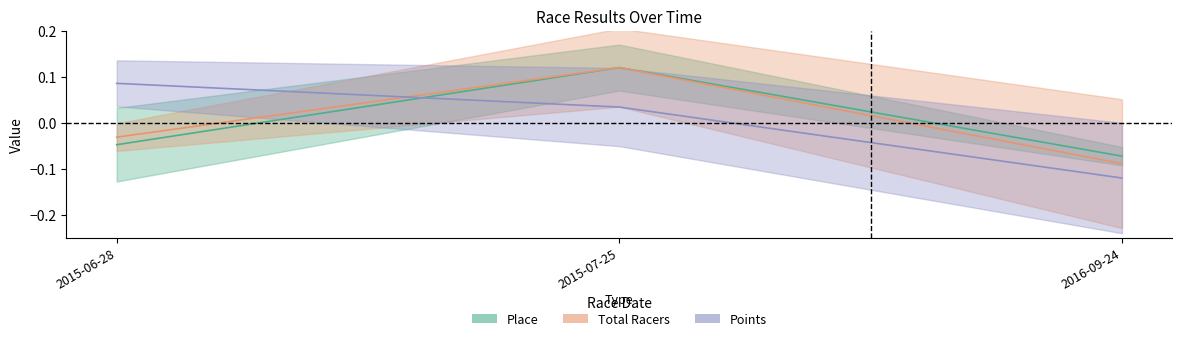

Is the value of Total Racers at 2015-07-25 greater than the value of Points at 2015-06-28?

Yes